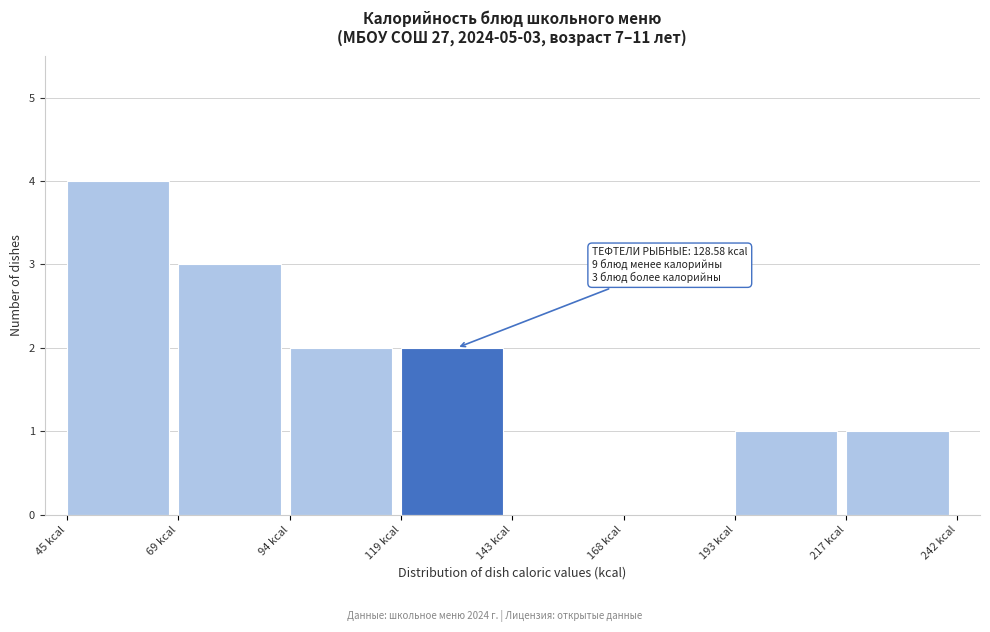

Over which range of the x-axis is the bar tallest?

45 to 70